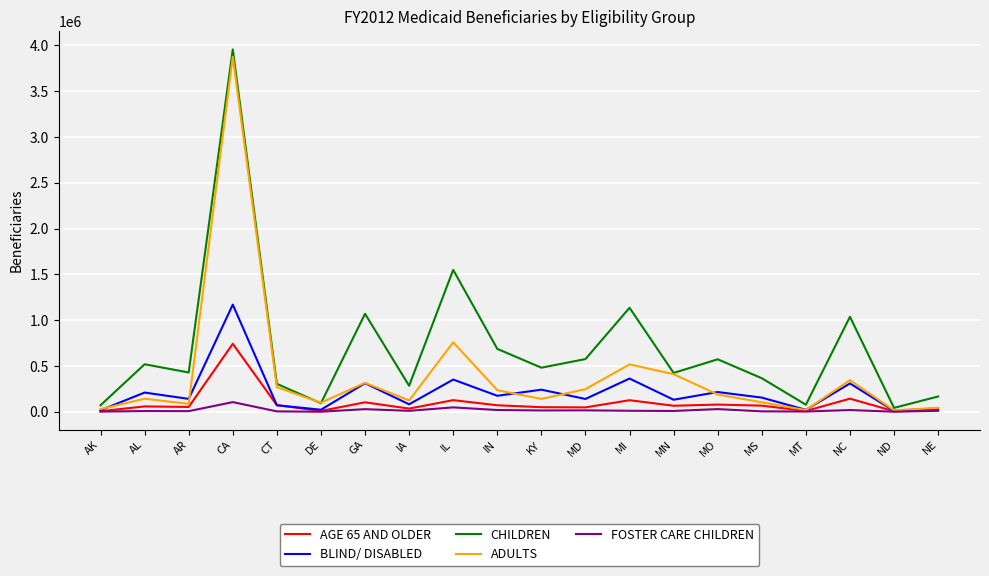

How many interior local peaks does the BLIND/ DISABLED series have?

8